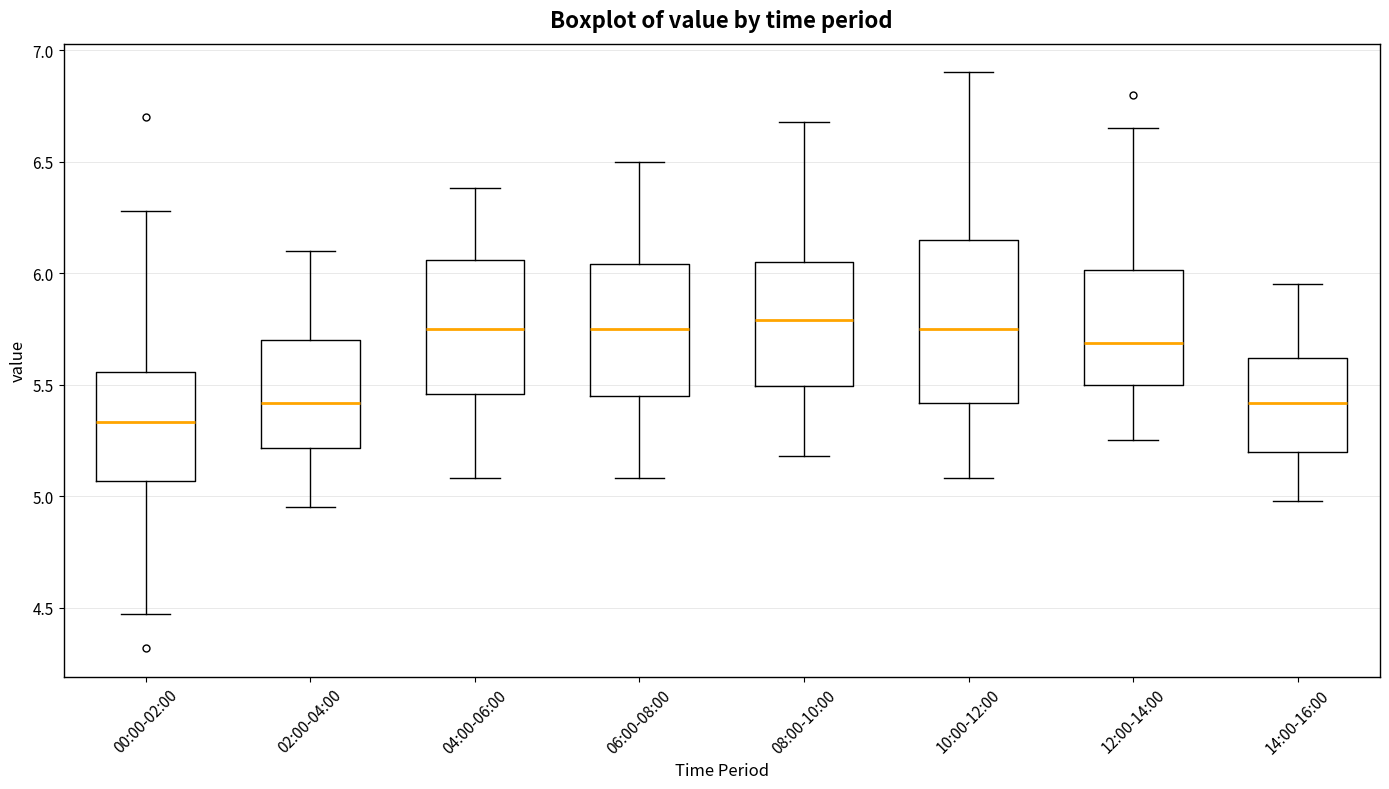

Reading left to right, transcribe this box plot: for each box, give where its median line is, the range the box spans, and where its two whiskers end, as read against the y-axis. The values are not printed on the chart, so give them approximately, as read against the axis.

00:00-02:00: median 5.35, box 5.05 to 5.55, whiskers 4.45 to 6.30
02:00-04:00: median 5.40, box 5.20 to 5.70, whiskers 4.95 to 6.10
04:00-06:00: median 5.75, box 5.45 to 6.05, whiskers 5.10 to 6.40
06:00-08:00: median 5.75, box 5.45 to 6.05, whiskers 5.10 to 6.50
08:00-10:00: median 5.80, box 5.50 to 6.05, whiskers 5.20 to 6.70
10:00-12:00: median 5.75, box 5.40 to 6.15, whiskers 5.10 to 6.90
12:00-14:00: median 5.70, box 5.50 to 6.00, whiskers 5.25 to 6.65
14:00-16:00: median 5.40, box 5.20 to 5.60, whiskers 5.00 to 5.95